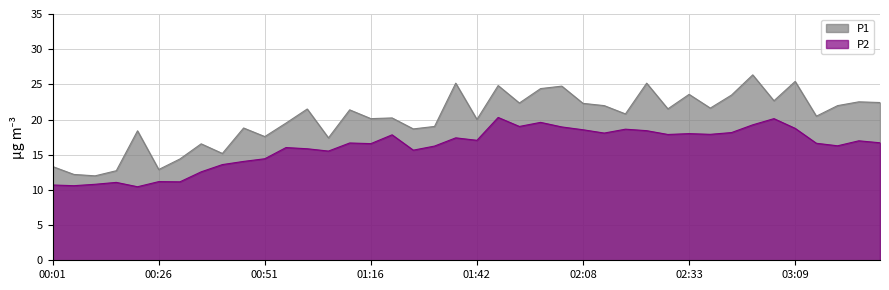

How many lines are shown in the chart?

2